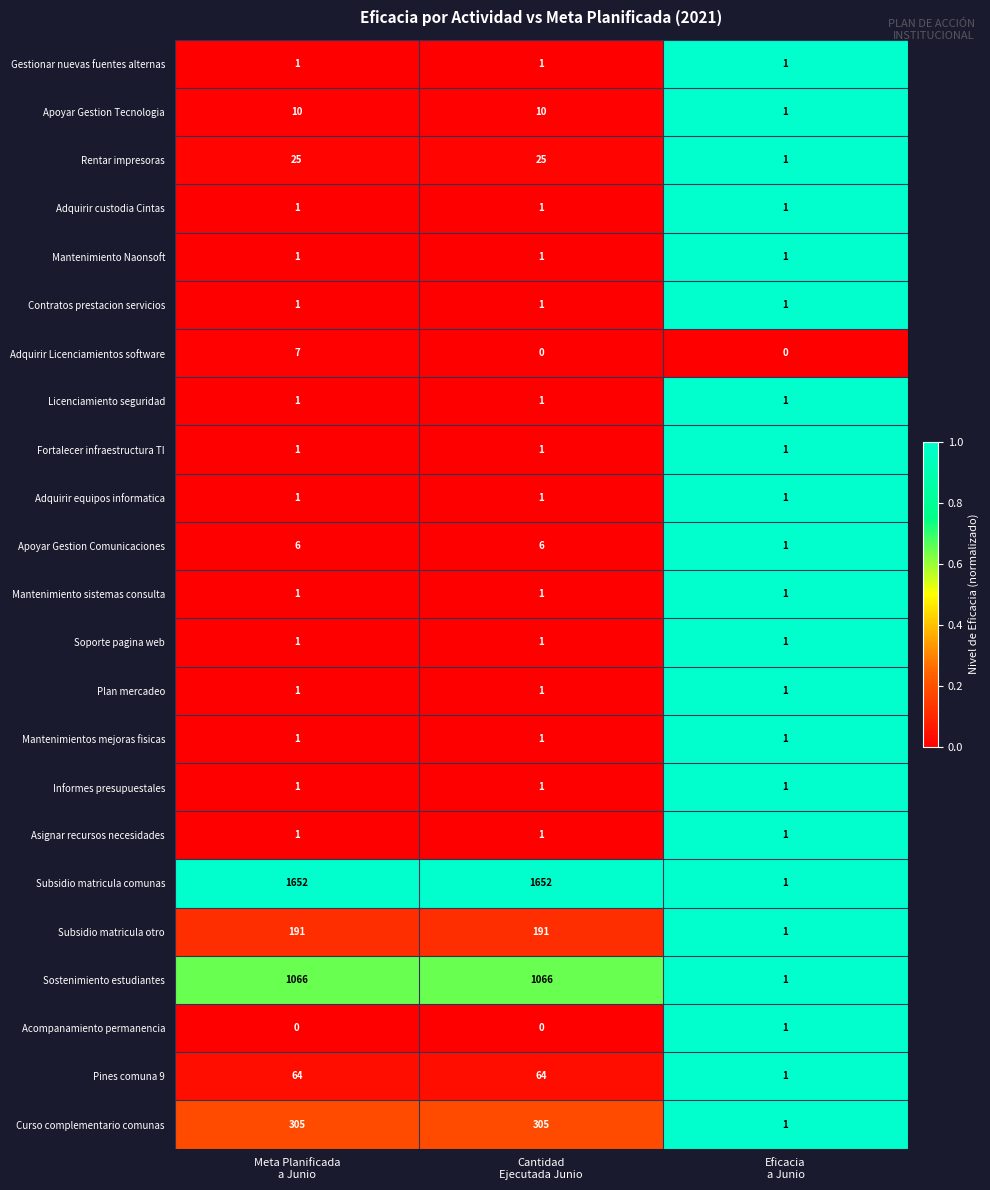

How many data points does each series have?

3